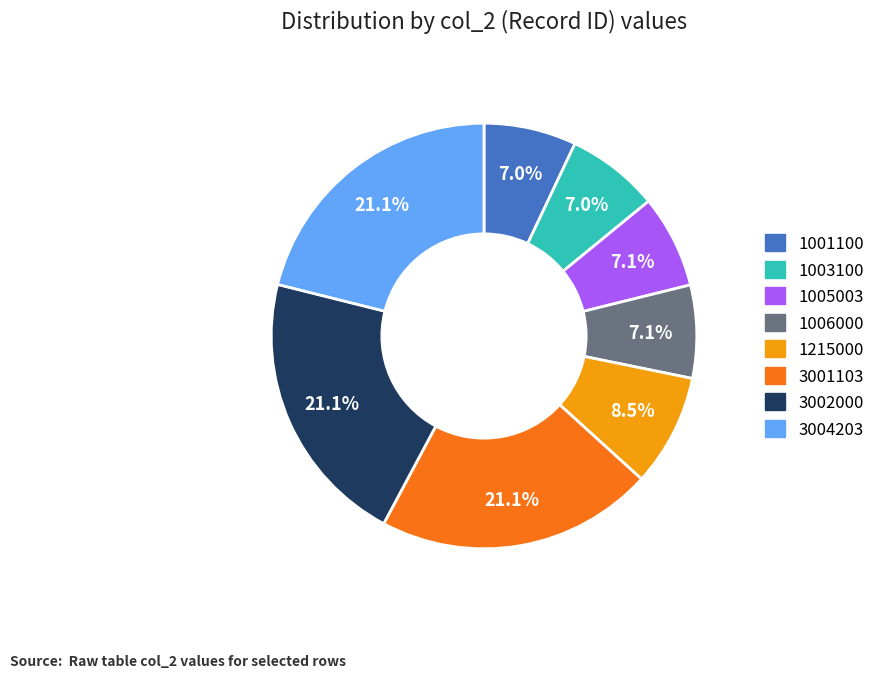

True or false: 1005003 accounts for 1% of the total.

False